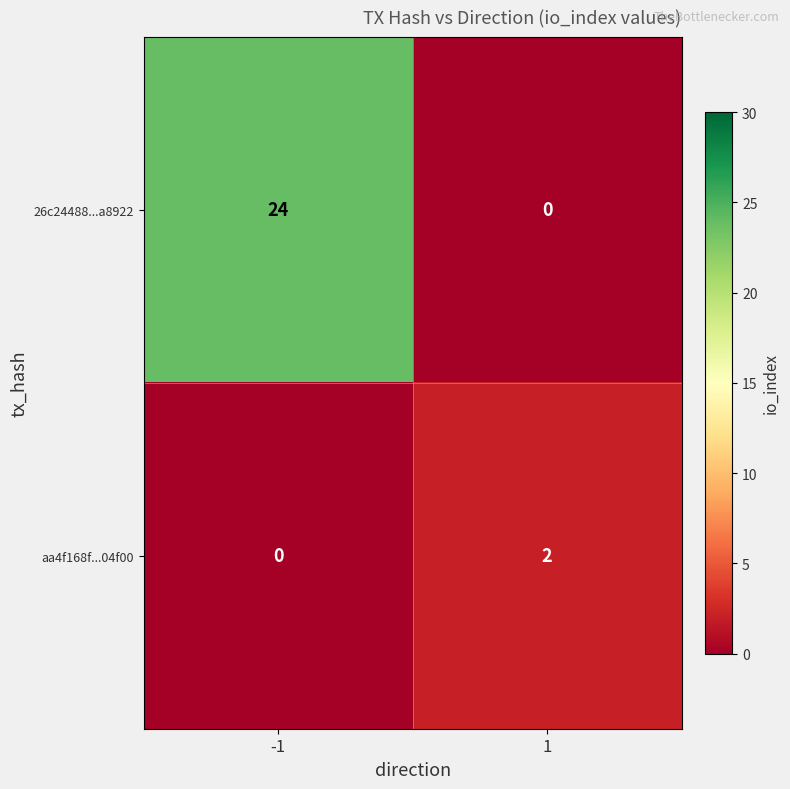

Which series changed the most between -1 and 1?

26c24488...a8922